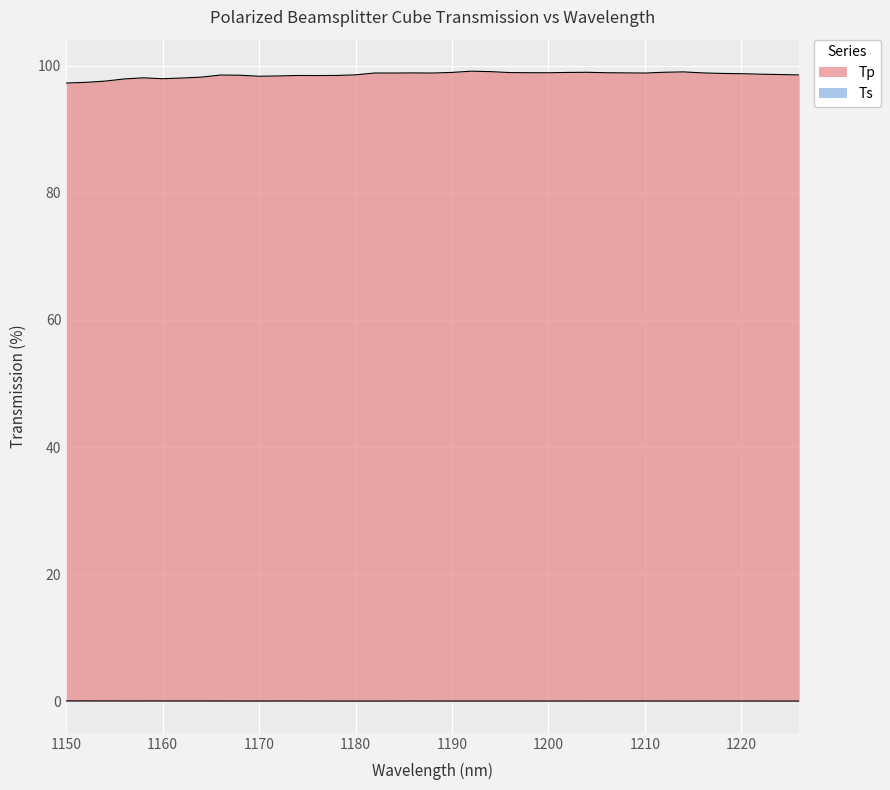

At which label does Tp first exceed 98?

1158